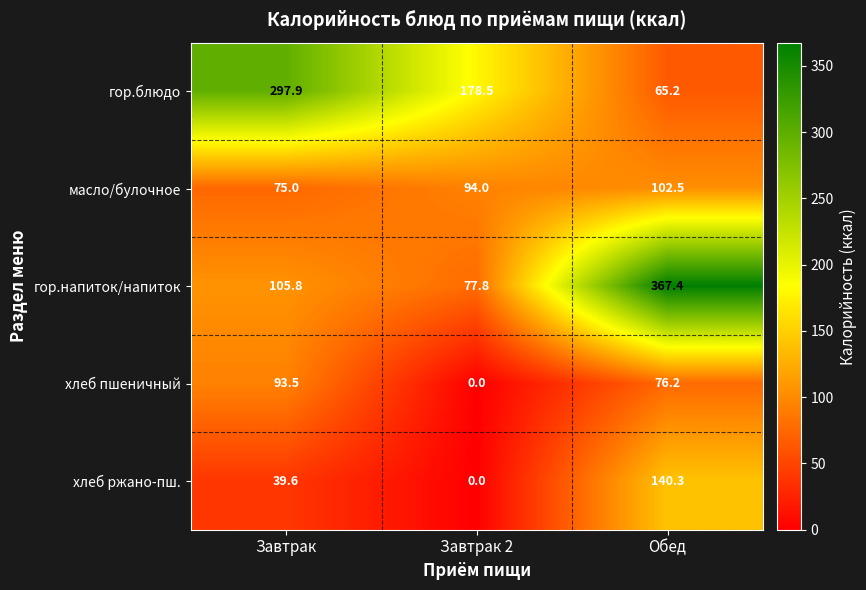

Where does the гор.напиток/напиток series first go above 105?

Завтрак